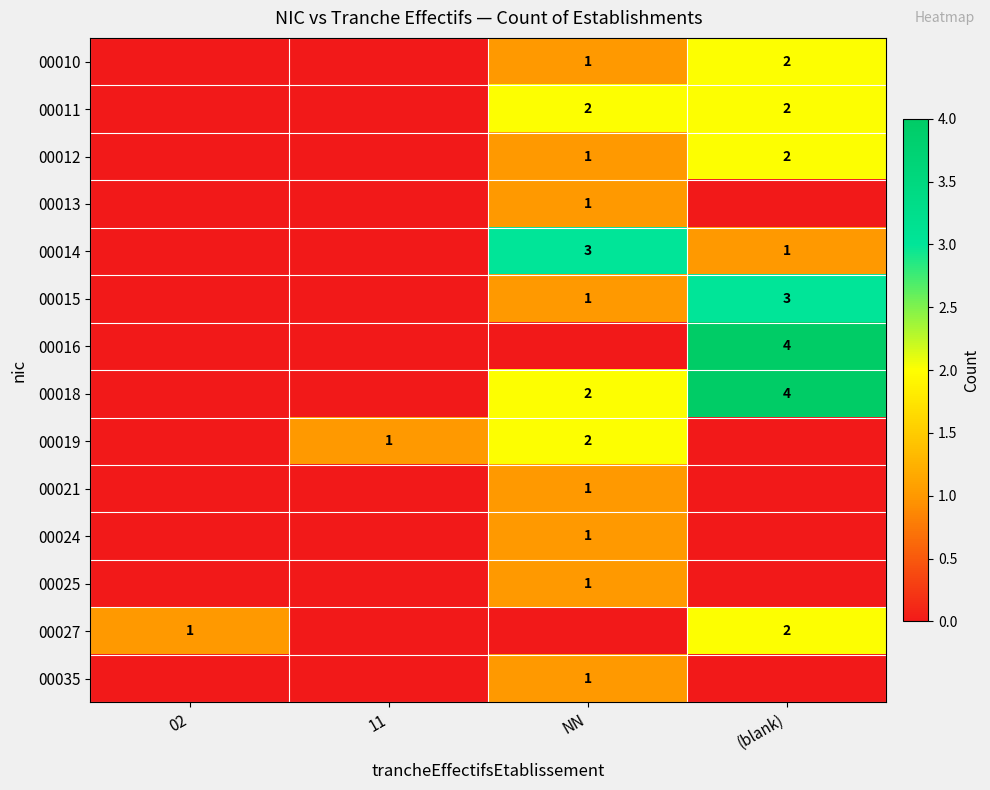

The 00011 series shows 2 at NN. True or false?

True